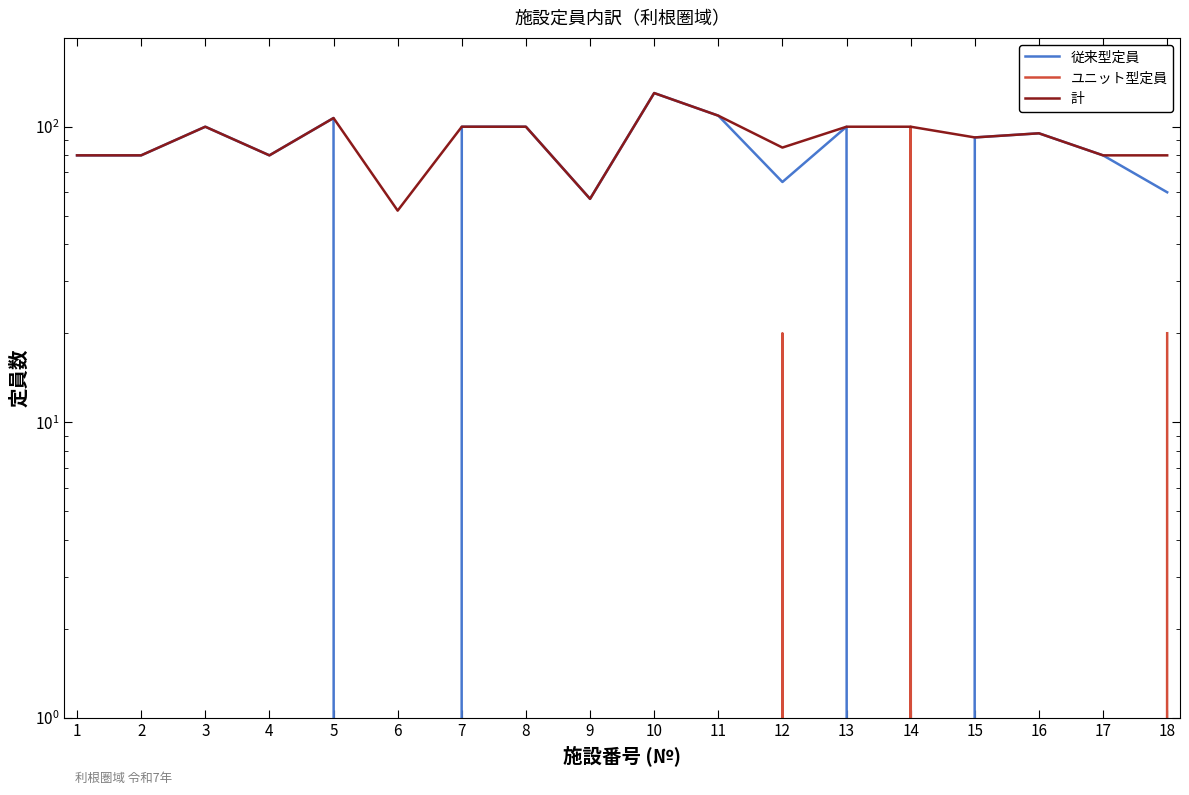

List the labels in order of 計 value, smallest first.

6, 9, 1, 2, 4, 17, 18, 12, 15, 16, 3, 7, 8, 13, 14, 5, 11, 10